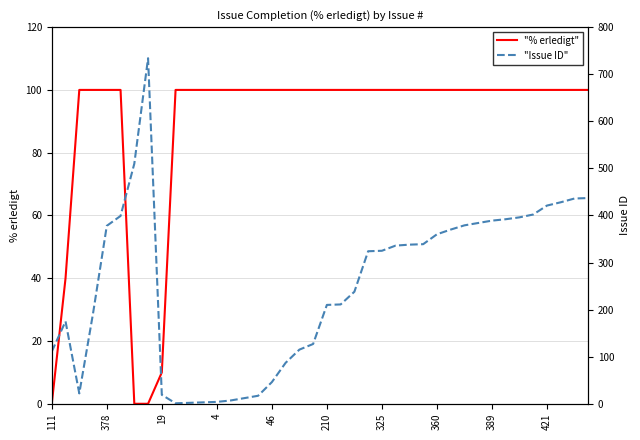

How many lines are shown in the chart?

2